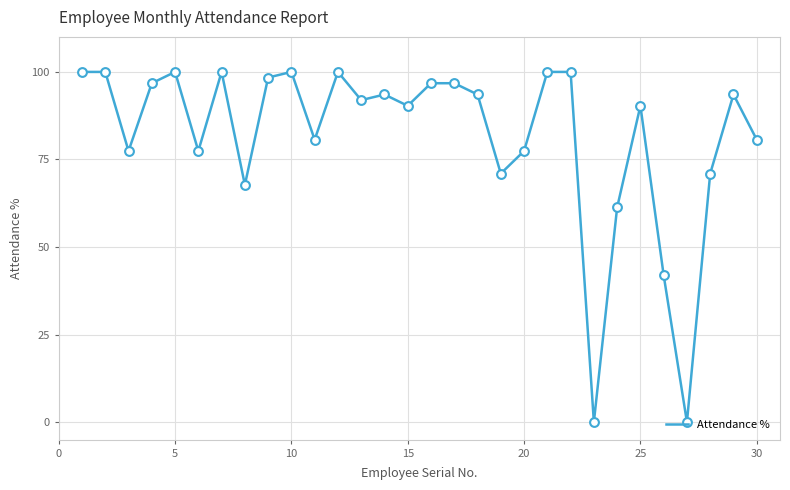

What is the greatest value displayed?

100.0